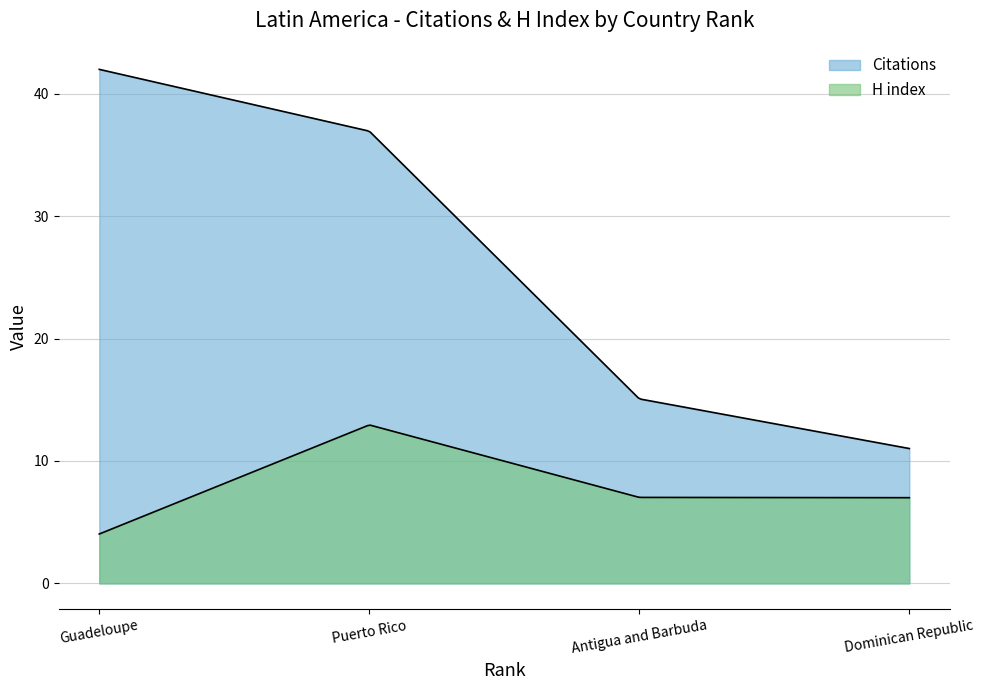

True or false: H index and Citations intersect in this chart.

False